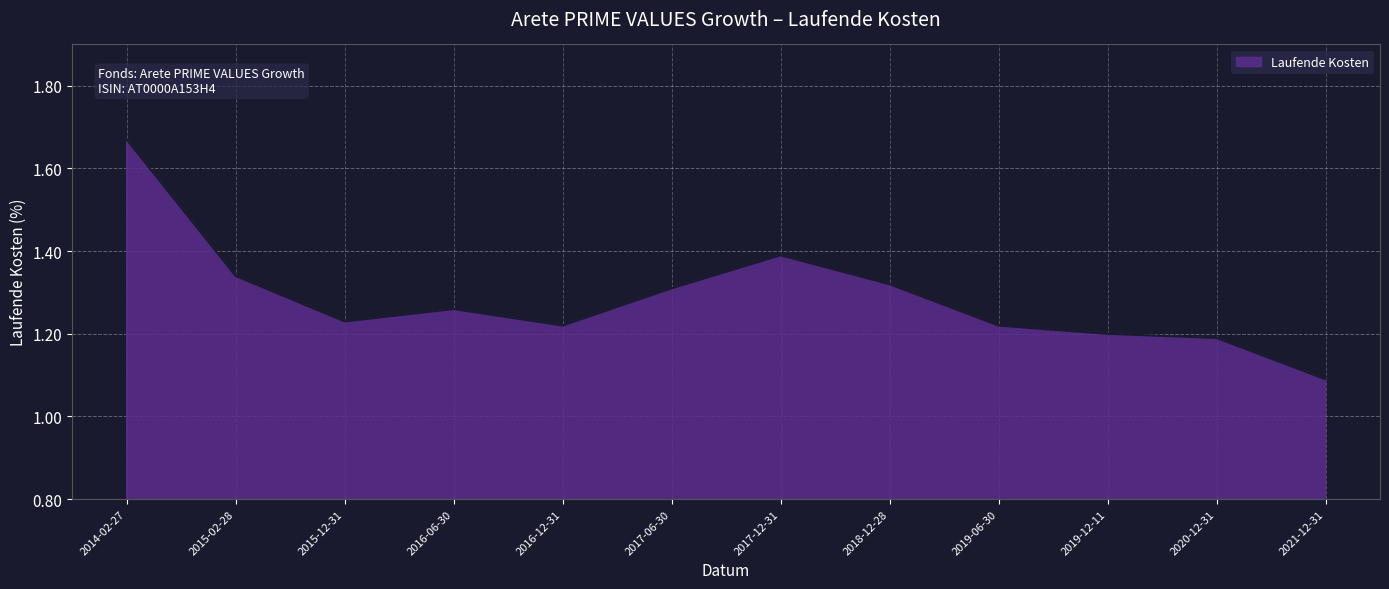

Where is the first local maximum?

2016-06-30